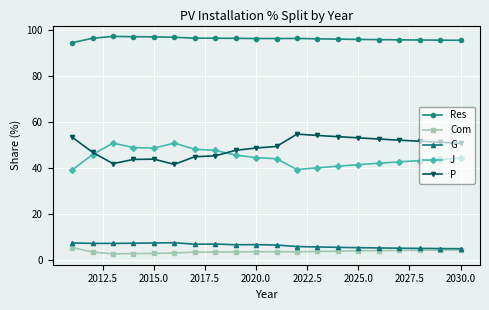

What is the value of the P point at the 17th from the left?

52.2